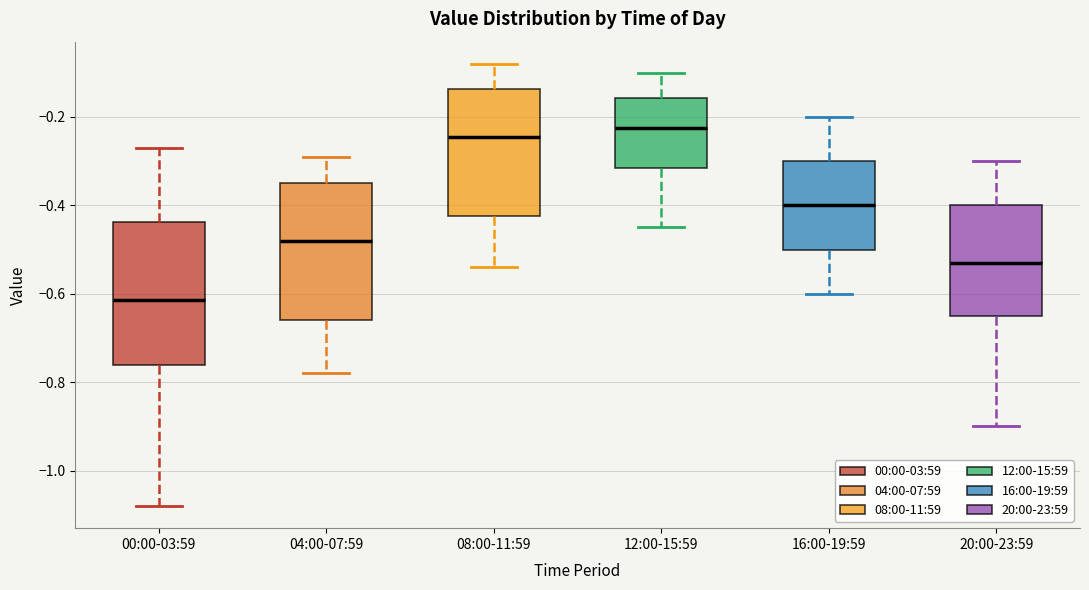

Which box's median line is the lowest?

00:00-03:59